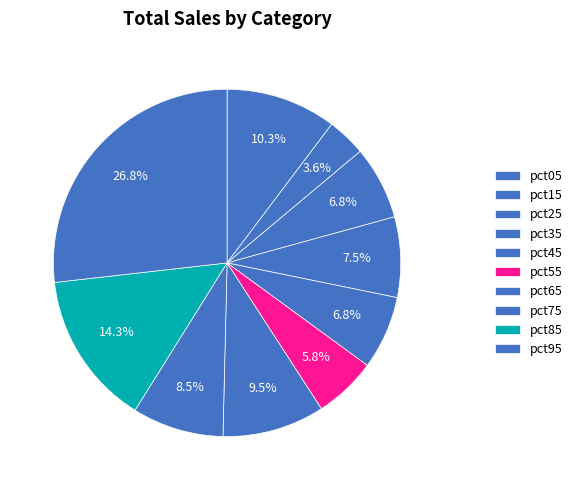

To the nearest percent, what is the difference between the largest and smallest slice percentages?

23%